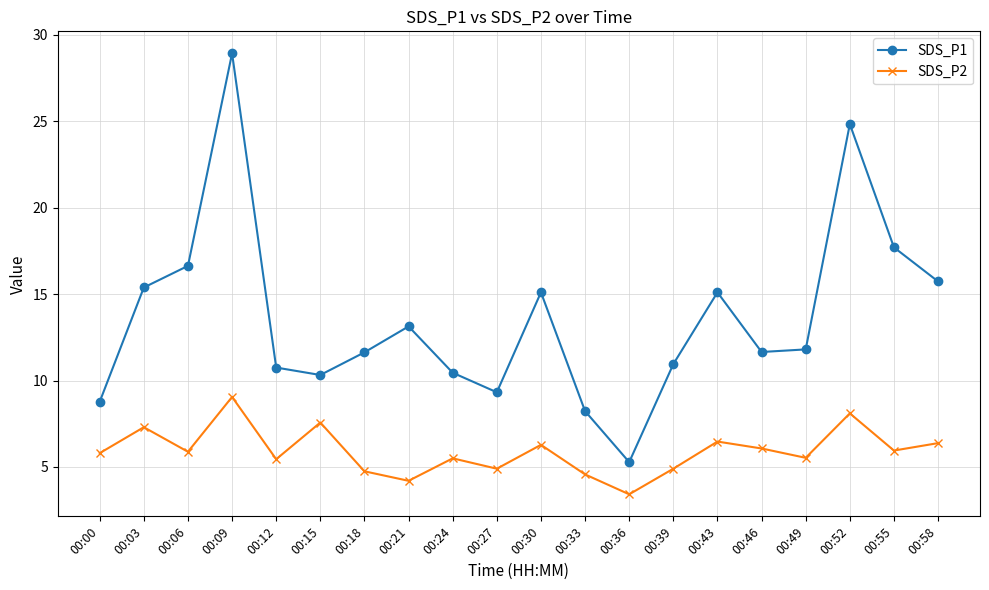

How many series are shown in this chart?

2